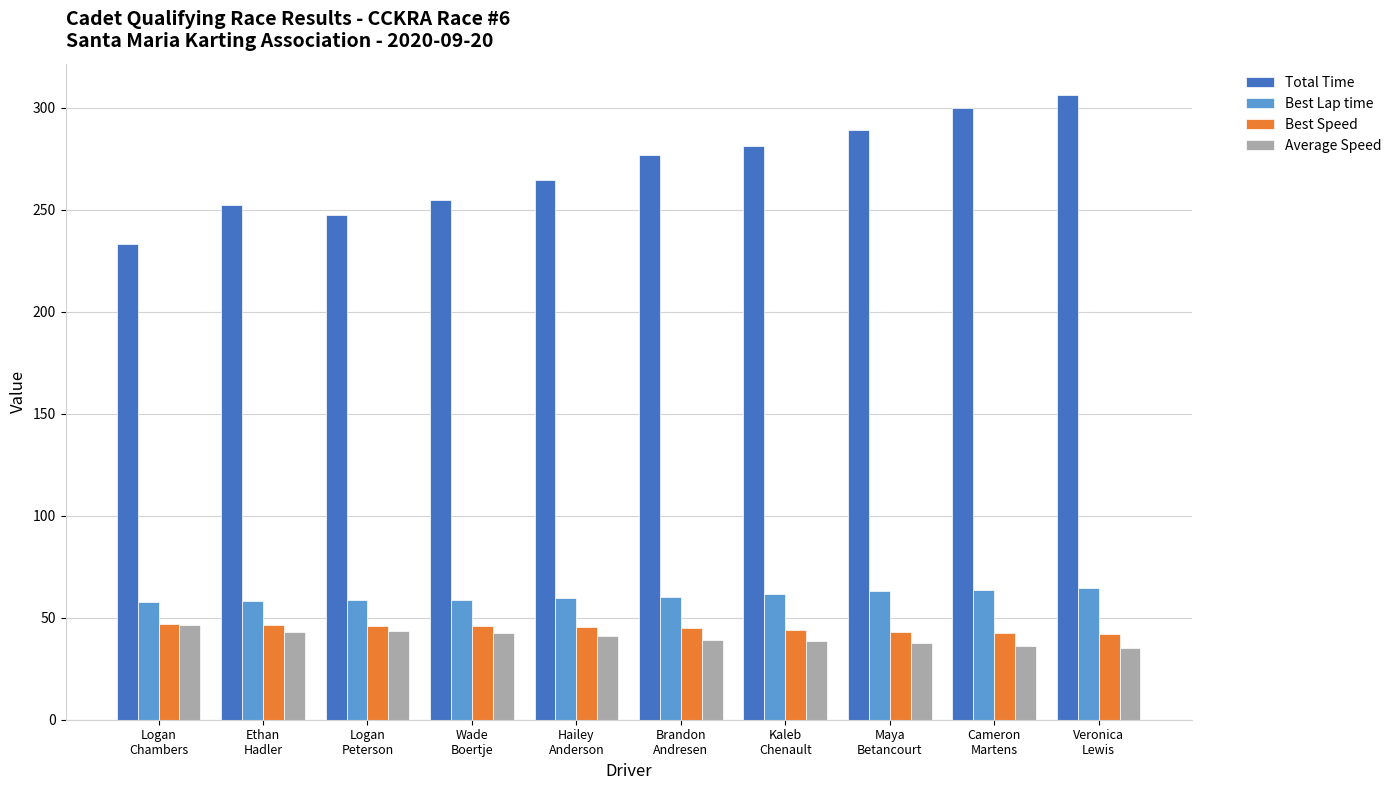

Where does the Average Speed series first go above 40?

Logan
Chambers